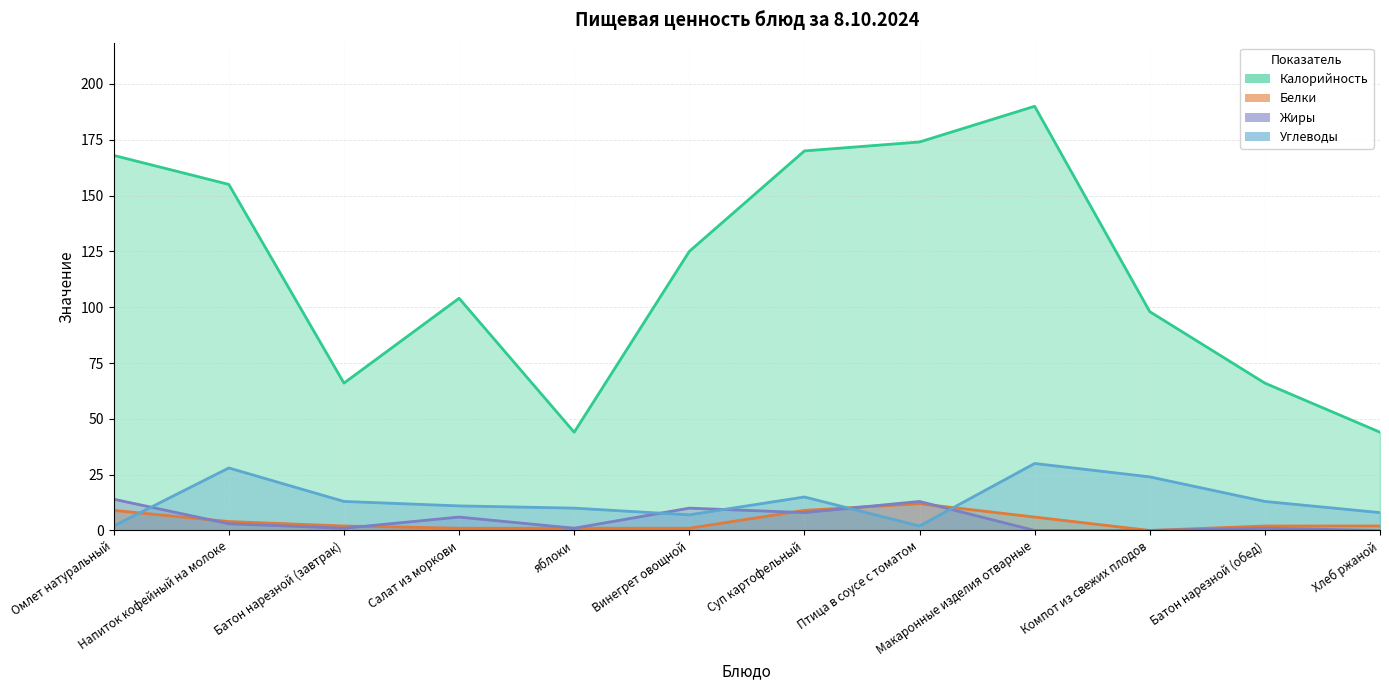

How many lines are shown in the chart?

4